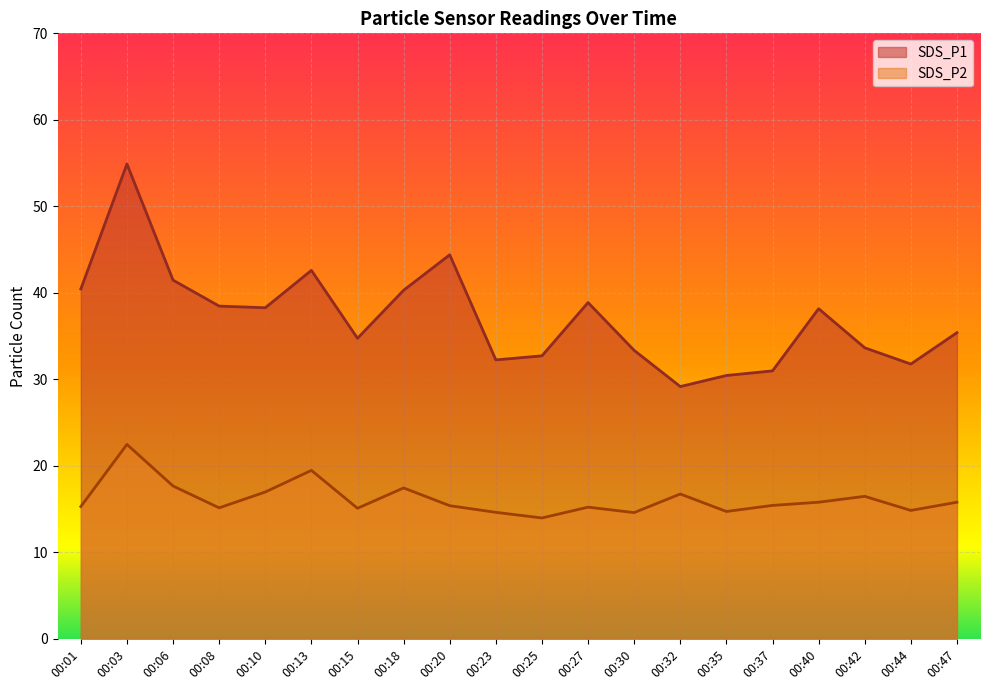

List the labels in order of SDS_P2 value, largest first.

00:03, 00:13, 00:06, 00:18, 00:10, 00:32, 00:42, 00:40, 00:47, 00:37, 00:20, 00:01, 00:27, 00:08, 00:15, 00:44, 00:35, 00:23, 00:30, 00:25